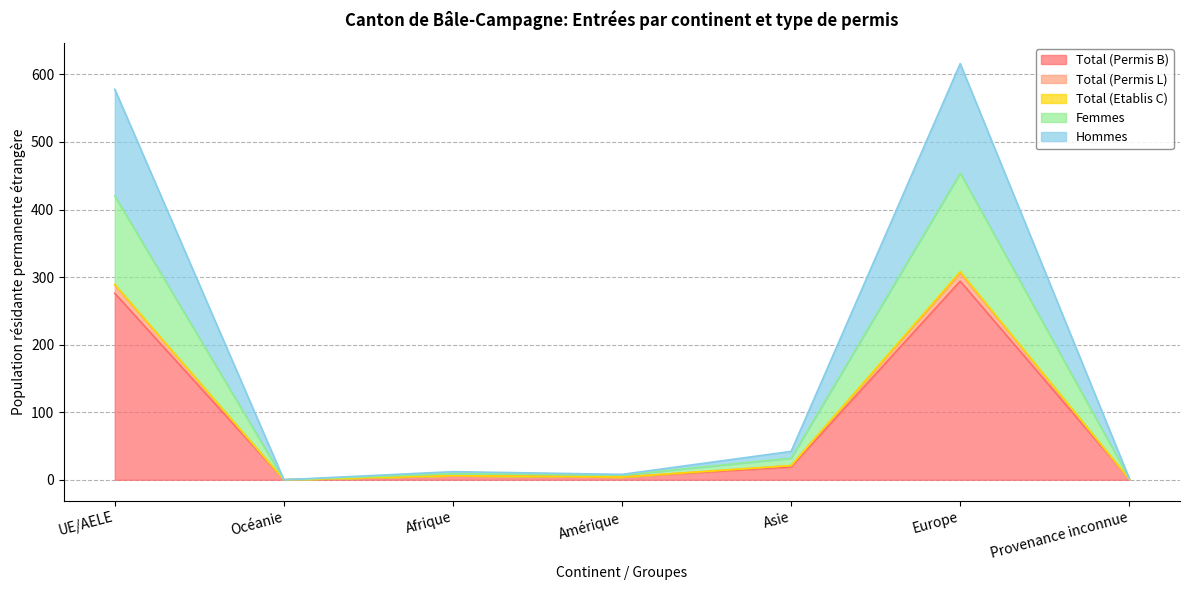

Which category has the highest value in the Total (Permis B) series?

Europe